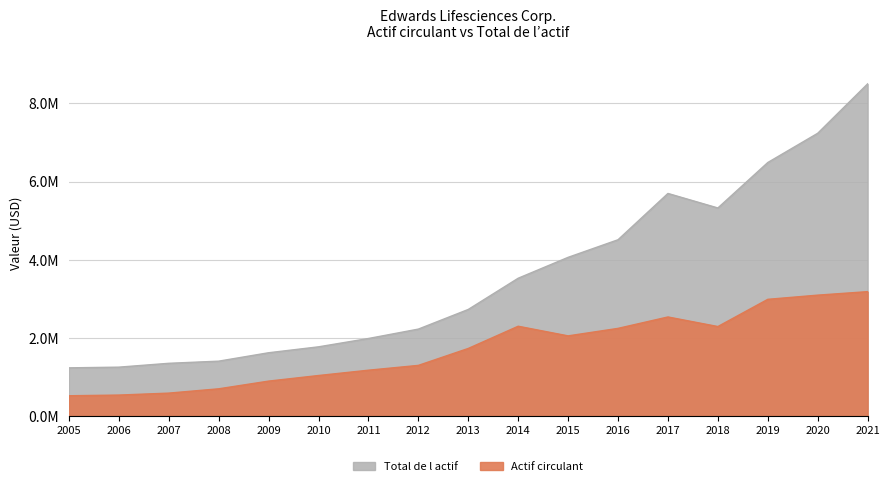

At 2009, list the series in order from largest to smallest.

Total de l actif, Actif circulant